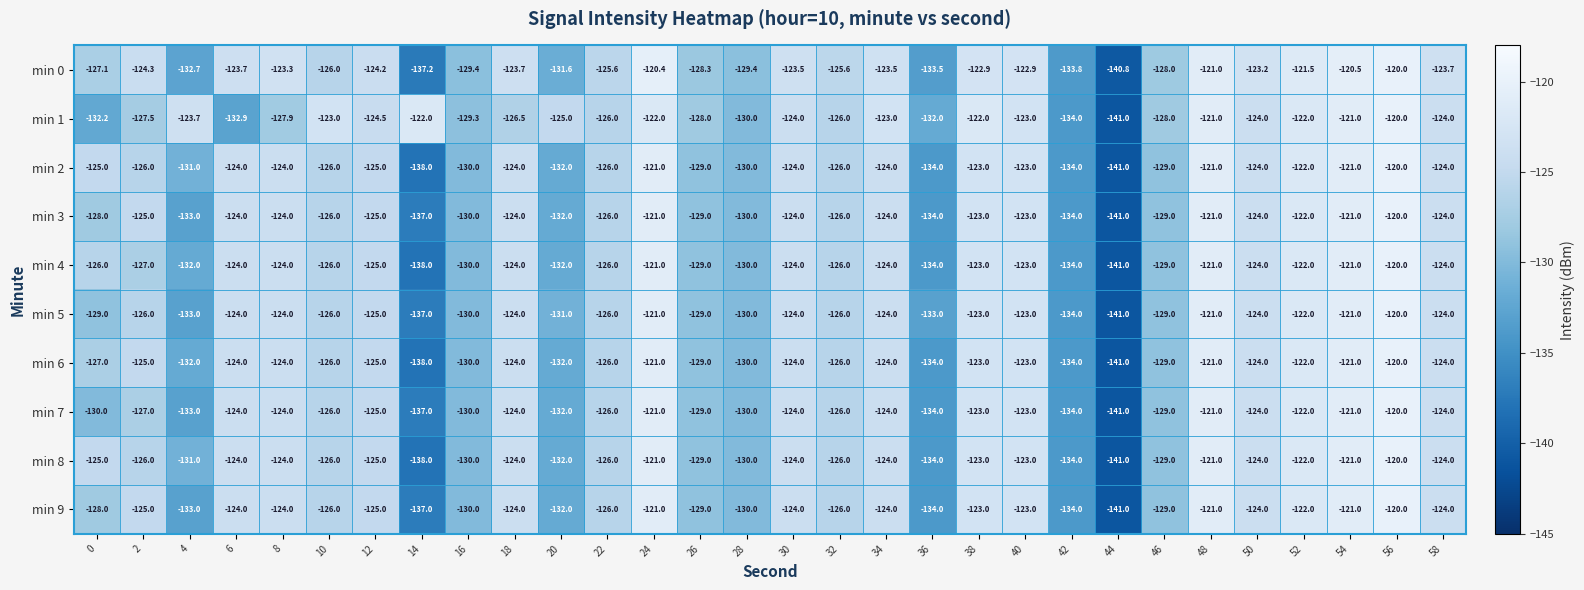

What is the total value across all series at 10?

-1257.0